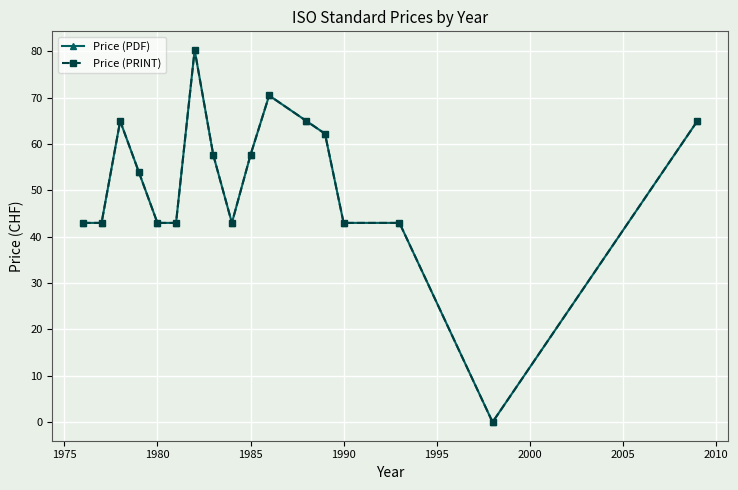

Is this an area chart (filled region under the line)?

No